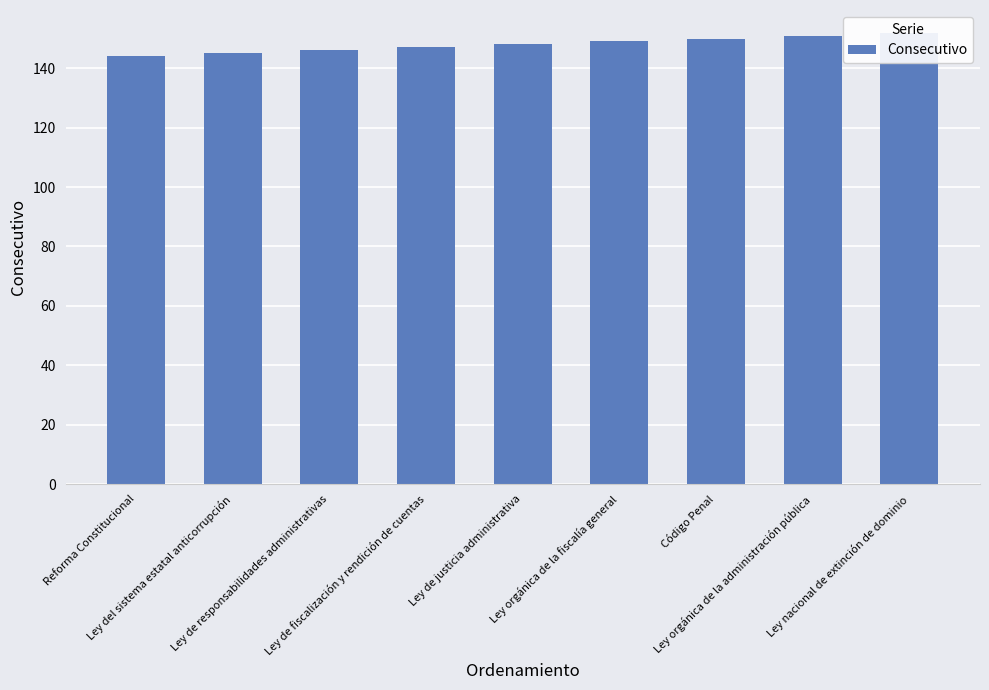

Read the value at Ley de responsabilidades administrativas.

146